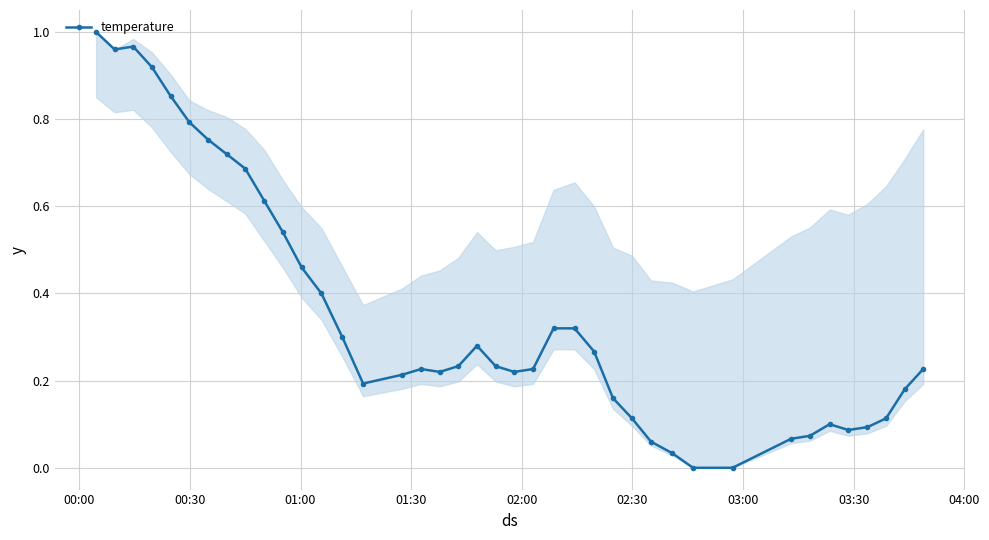

True or false: temperature has more than 1 interior local peaks.

True